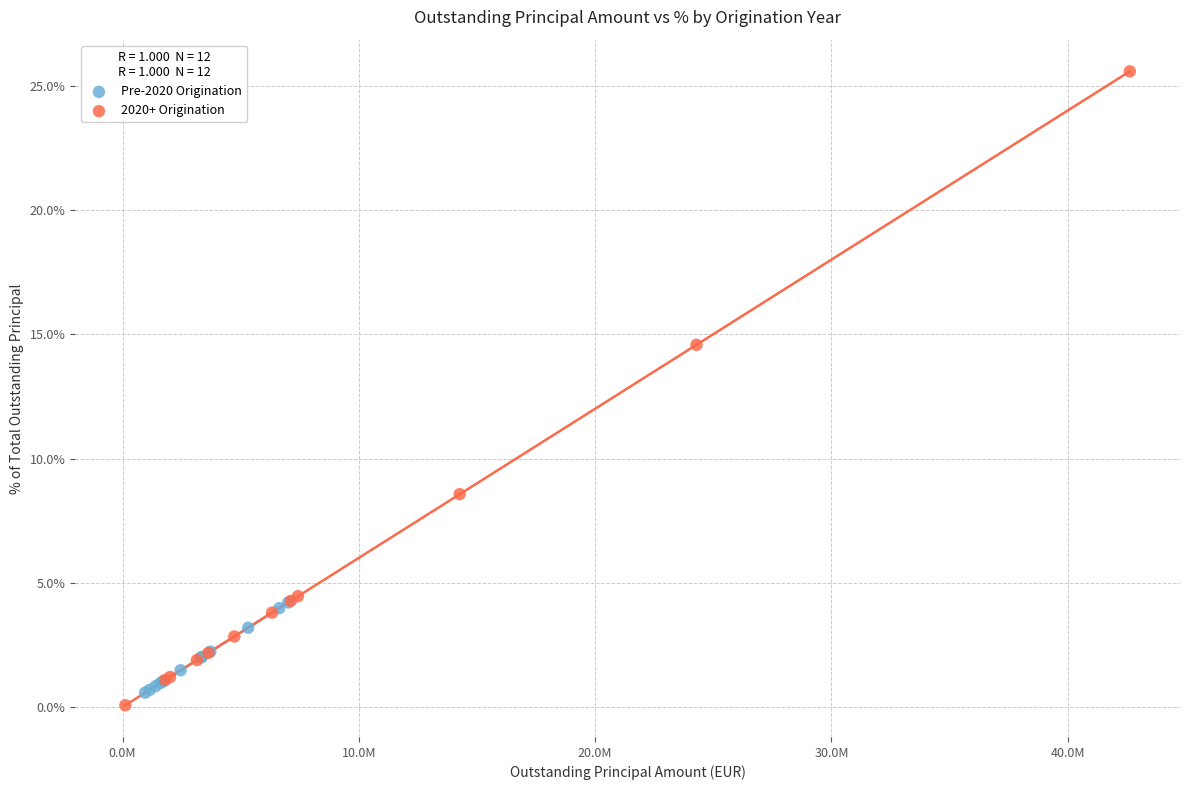

What are all the series names shown in the legend?

Pre-2020 Origination, 2020+ Origination